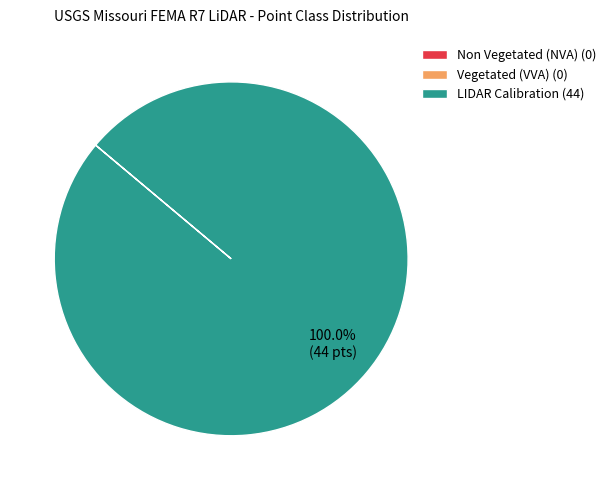

Does LIDAR Calibration (44) represent more than half of the total?

Yes